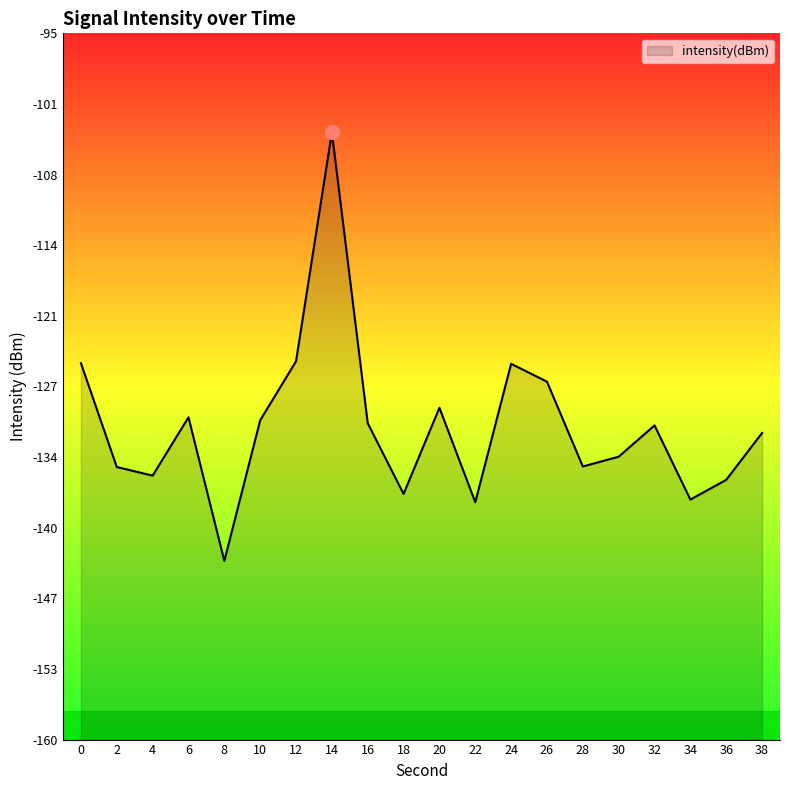

True or false: the data shows -222.7 at 10.

False